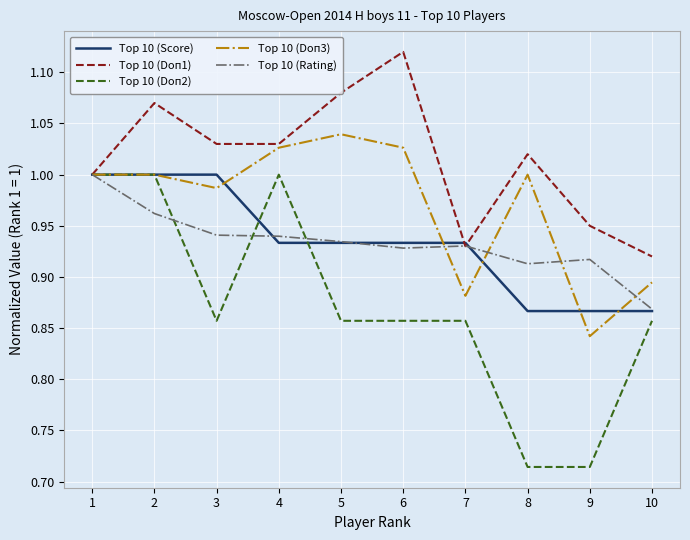

At which label is Top 10 (Rating) closest to 0?

10